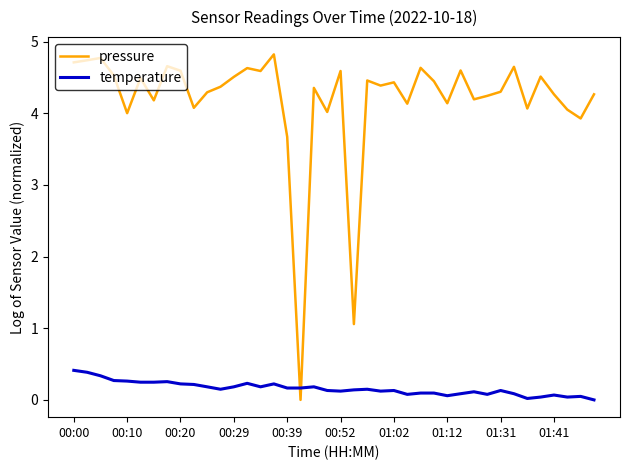

Rank the series by their average value, from highest to lowest.

pressure, temperature